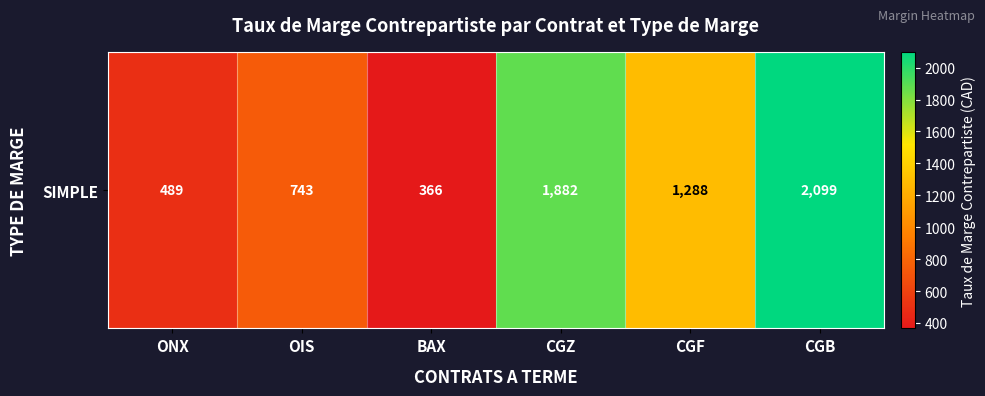

What is the average value?

1144